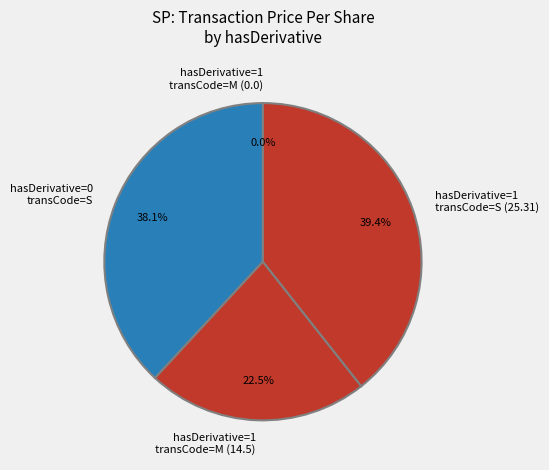

What portion of the pie excludes Row 3 (S, hasDerivative=1)?

60.6%